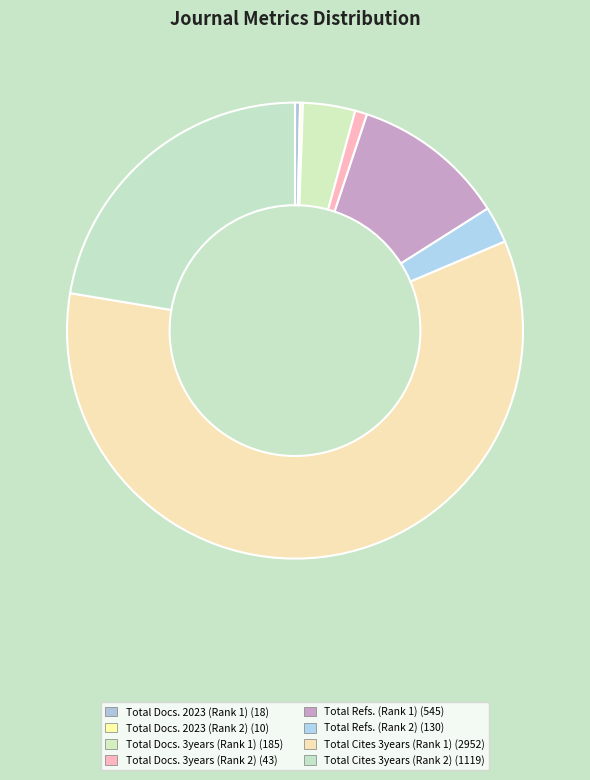

Is it true that Total Docs. 2023 (Rank 2) is 0% of the pie?

True